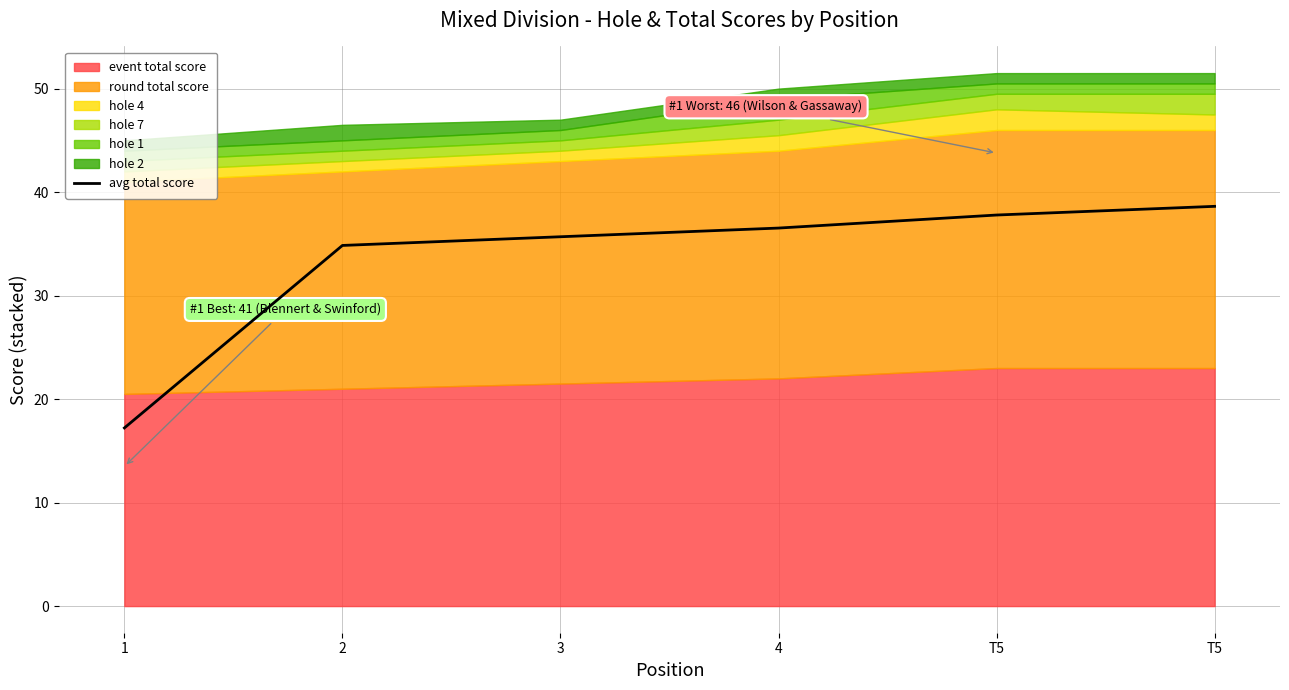

True or false: there are more than 1 points higher than both neighbors.

False